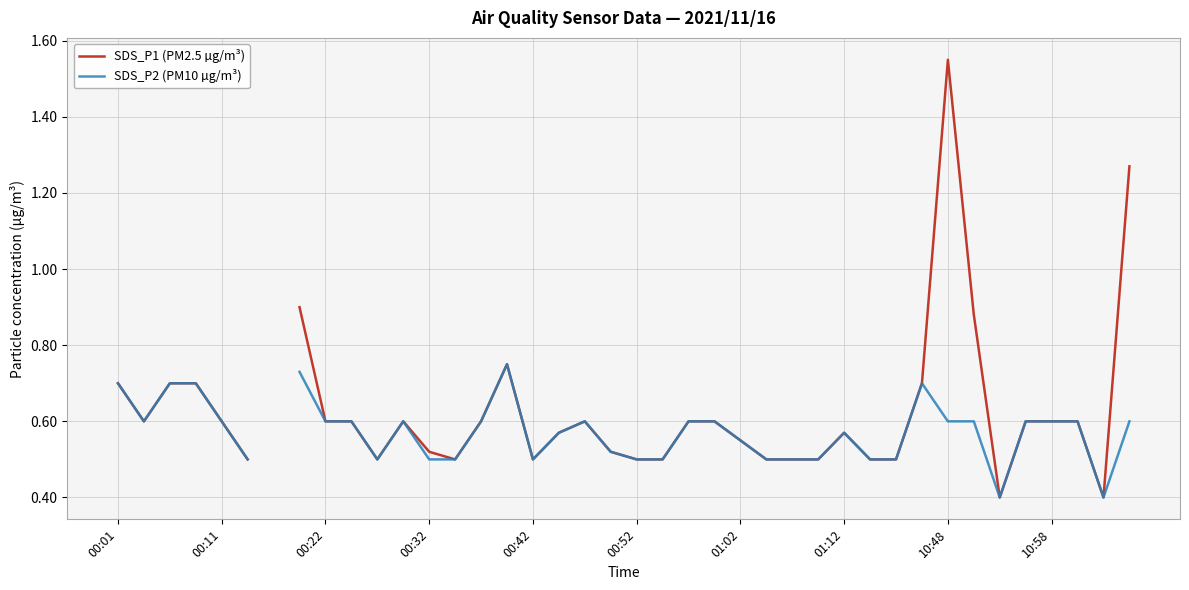

True or false: SDS_P1 (PM2.5 µg/m³) and SDS_P2 (PM10 µg/m³) intersect in this chart.

False